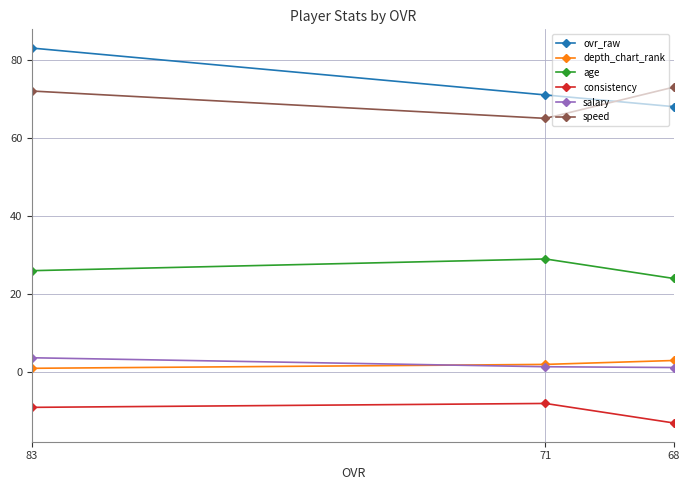

At which category does the chart reach its peak across all series?

83